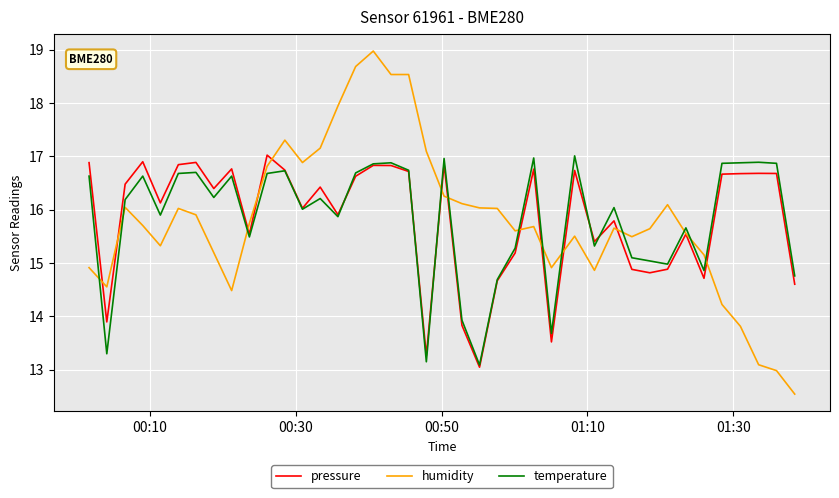

What is the difference between the maximum and minimum values in the humidity series?

6.4